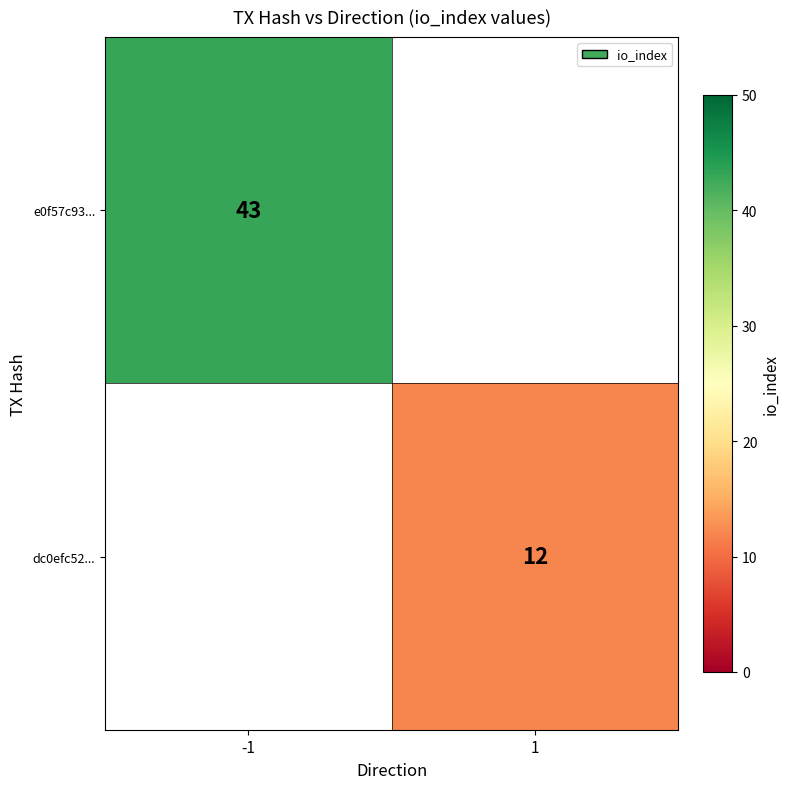

The value of e0f57c93... at -1 is 68. True or false?

False